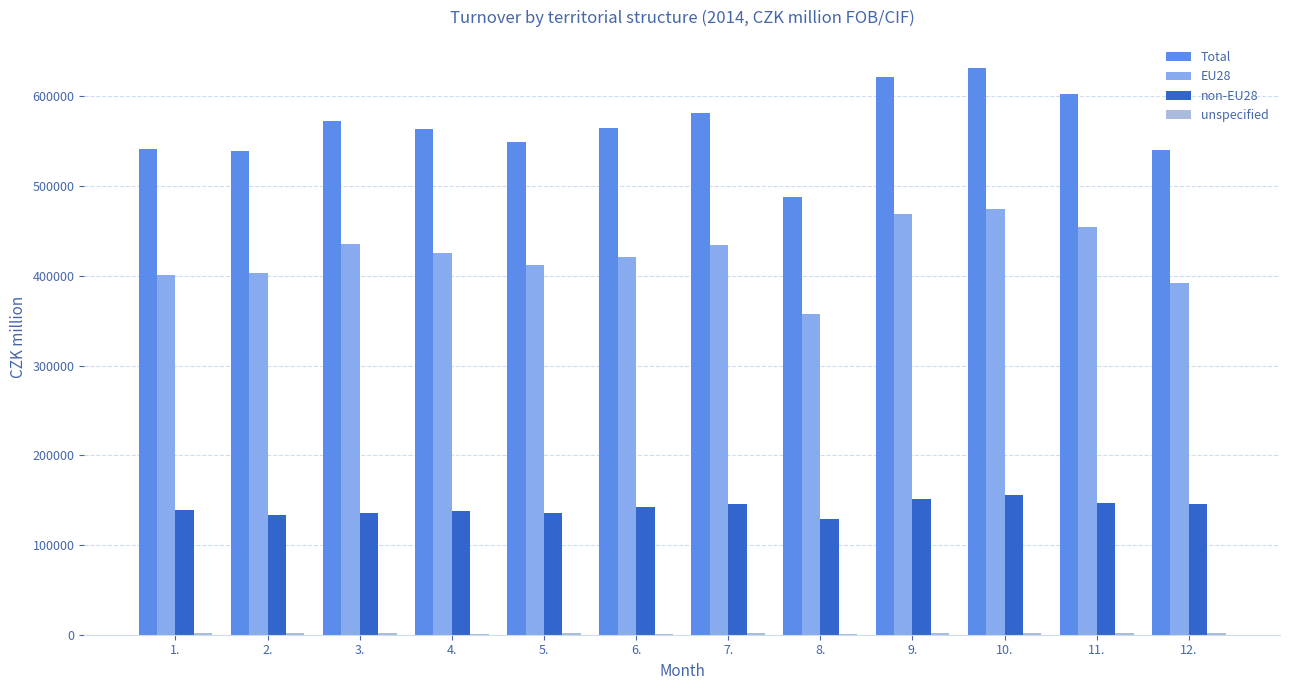

The value of non-EU28 at 12. is 243463. True or false?

False